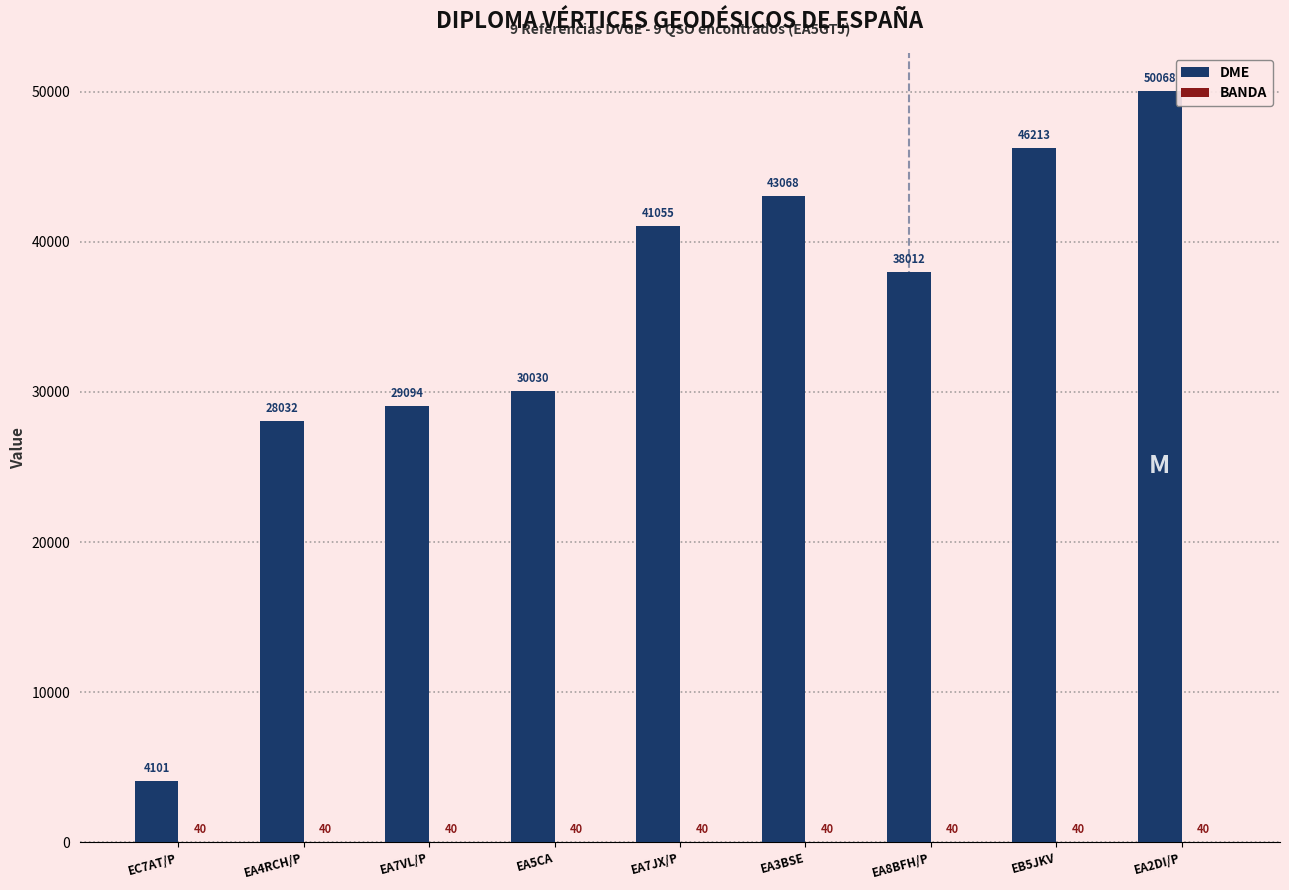

Which series has the largest total across all categories?

DME